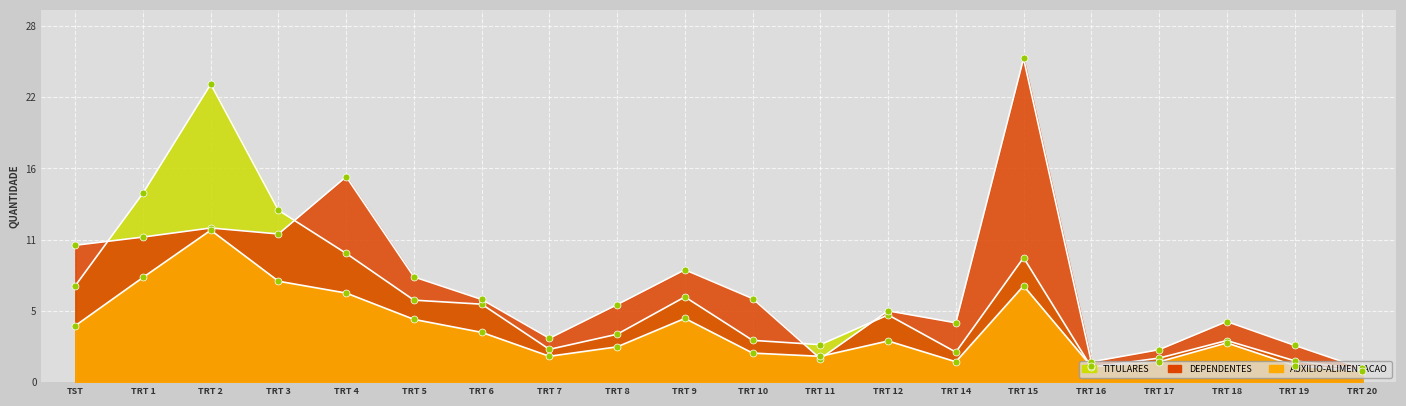

Which series has the largest total across all categories?

DEPENDENTES